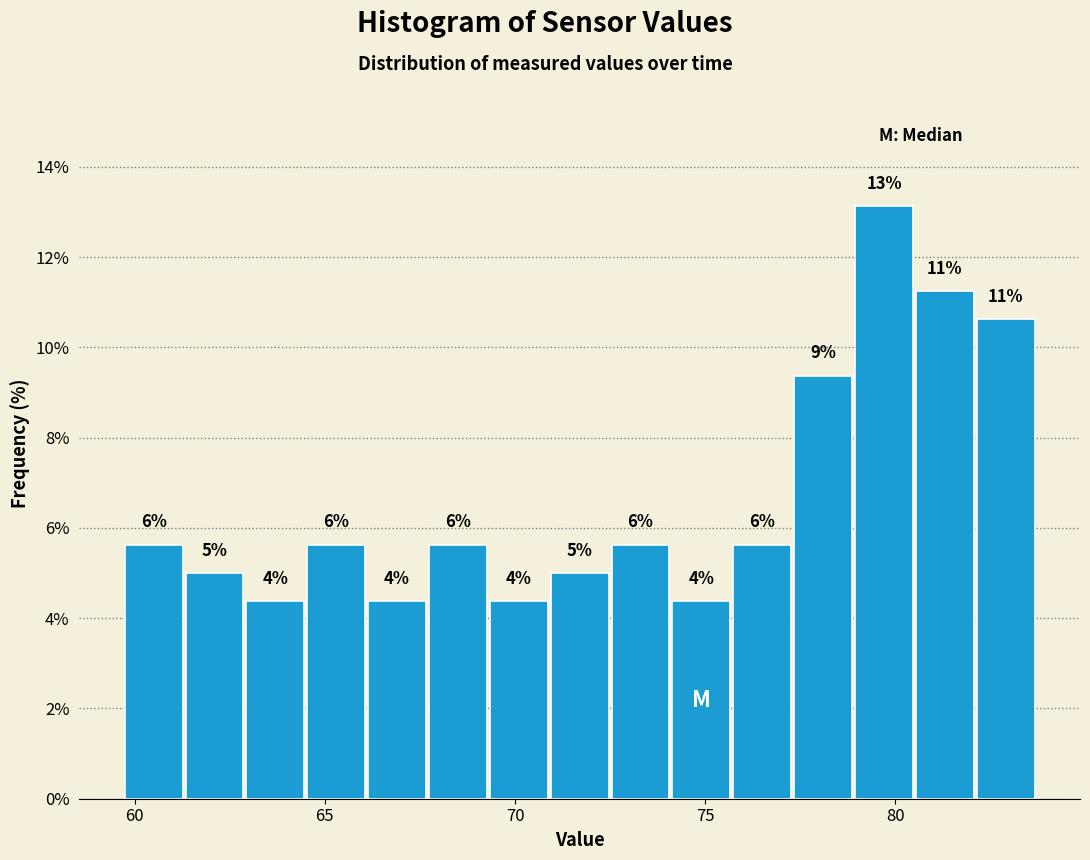

Read against the x-axis, roughly where is the centre of the tallest bar?

79.5